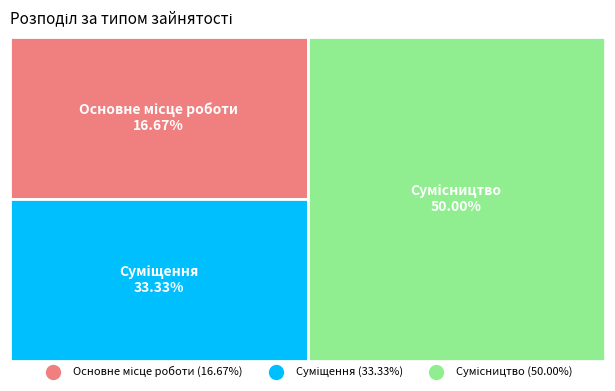

How much of the chart is everything except Основне місце роботи?

83.3%